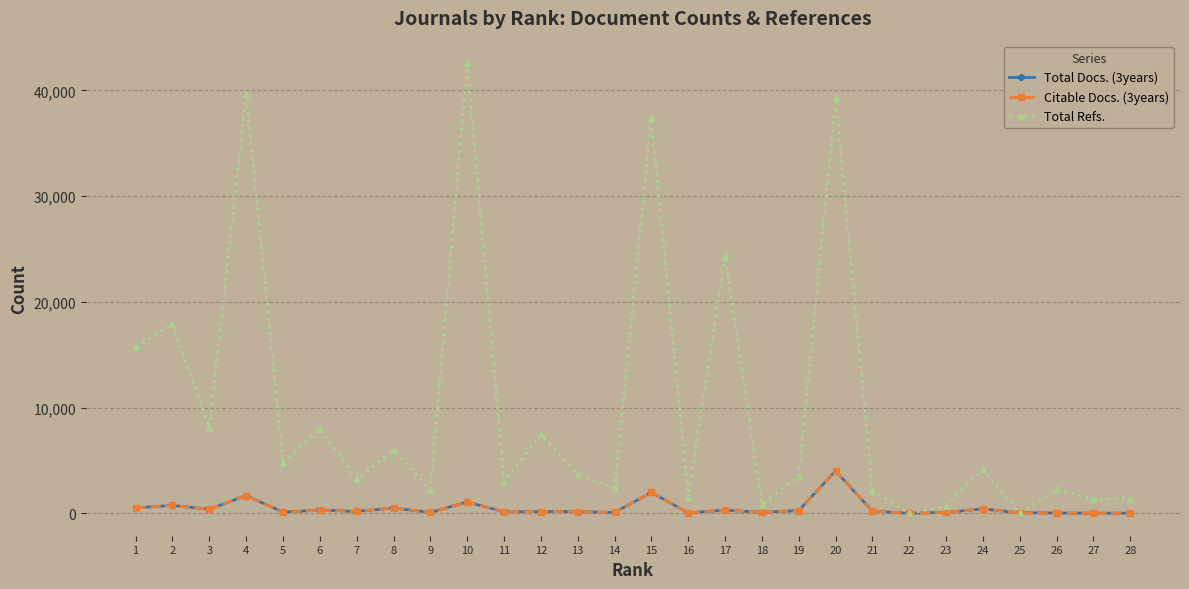

What is the difference between the second highest and second lowest values in the Total Refs. series?

39648